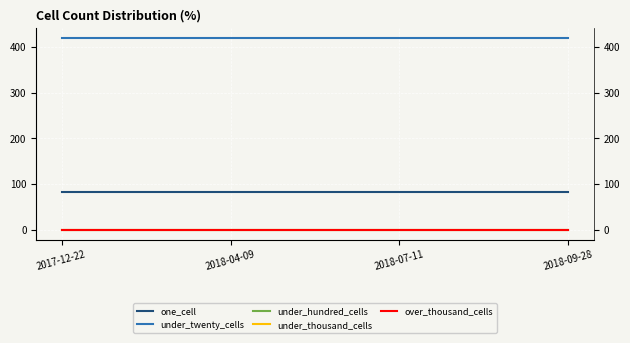

What are all the series names shown in the legend?

one_cell, under_twenty_cells, under_hundred_cells, under_thousand_cells, over_thousand_cells